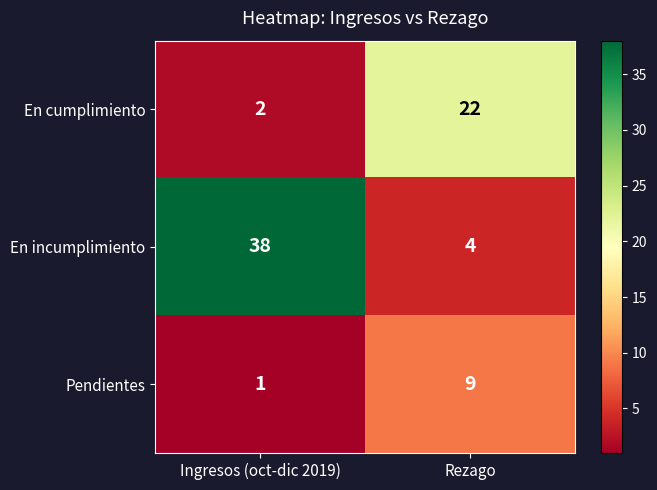

At which label is En cumplimiento closest to 12?

Ingresos (oct-dic 2019)